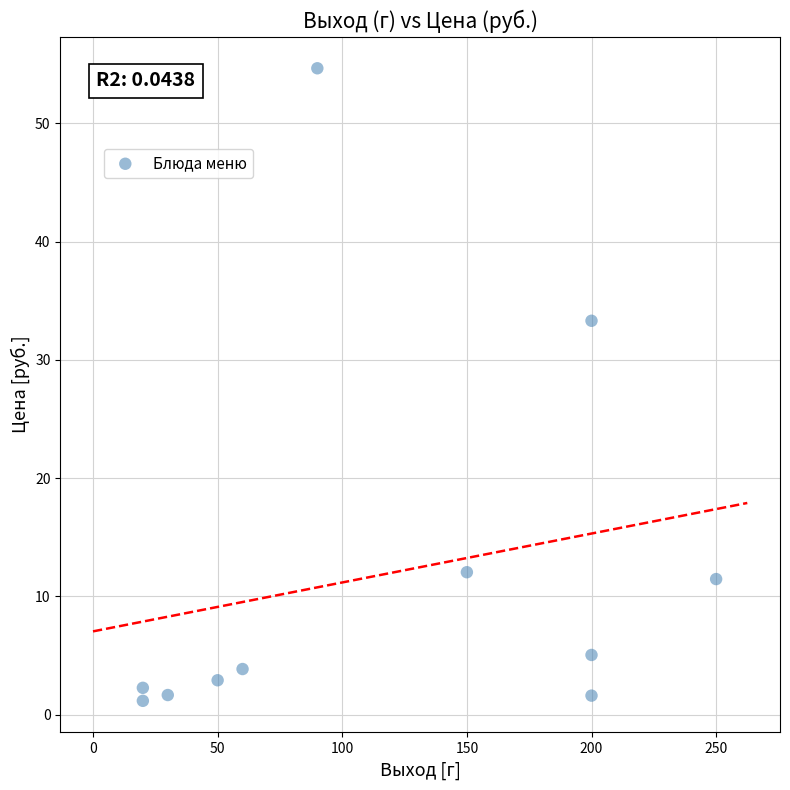

What is the range of X values (max minus min)?

230.0